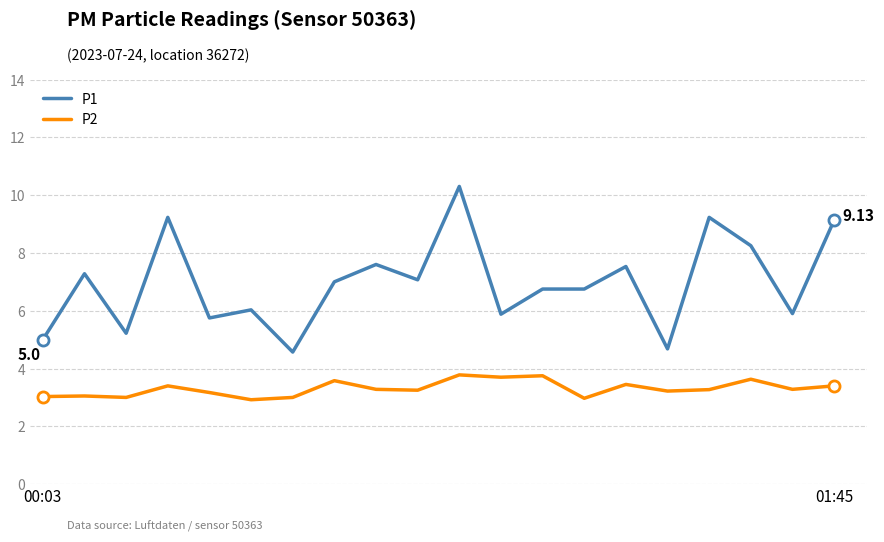

Which series has the largest range (max minus min)?

P1